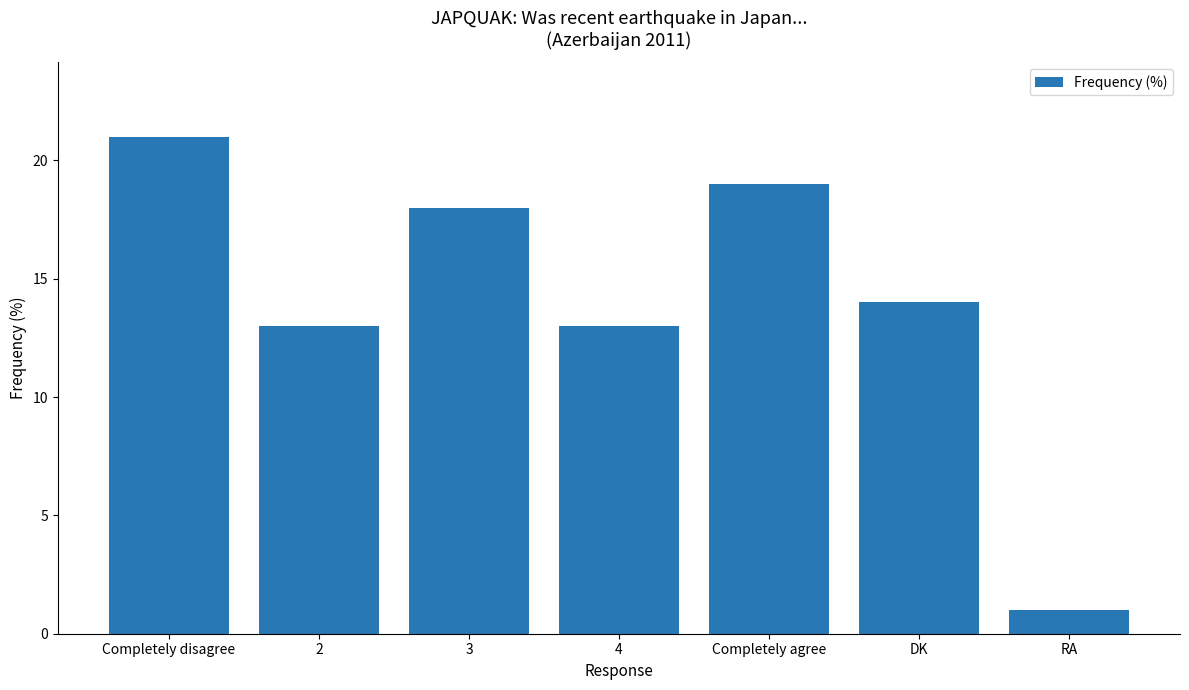

Between 3 and RA, which is larger?

3